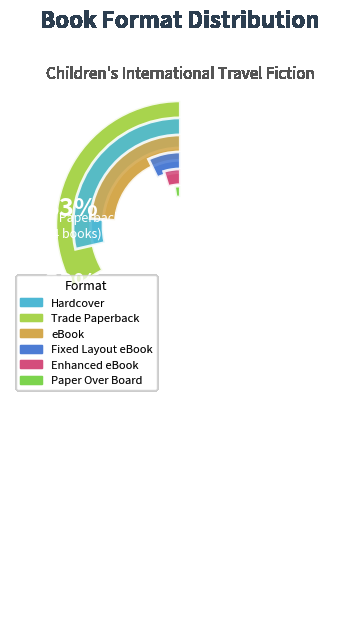

Is there any slice that represents more than half of the pie?

No